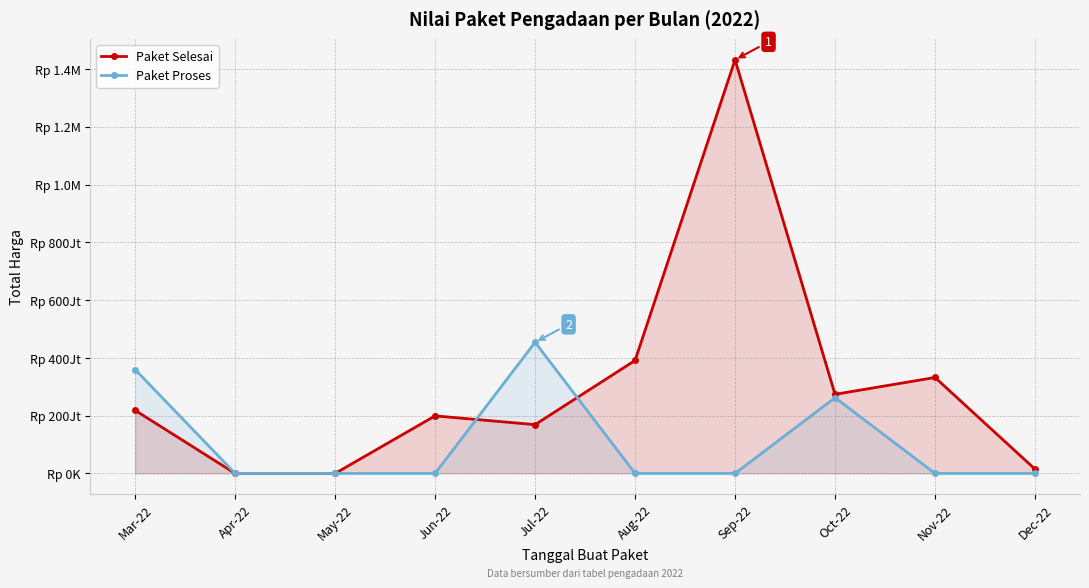

At how many categories does at least one series exceed 169505902?

7